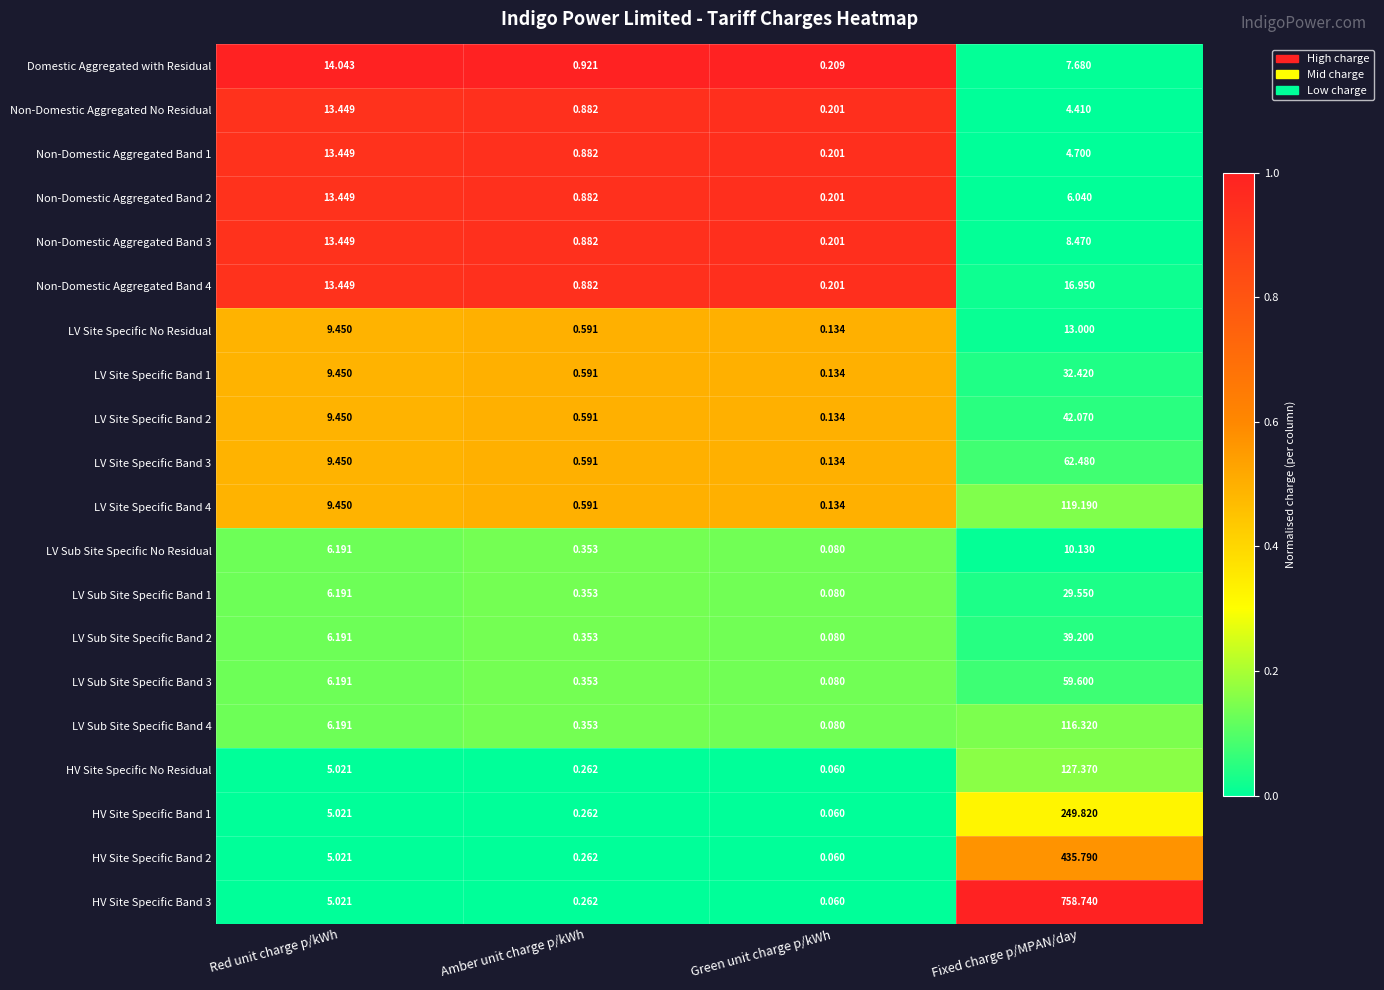

Which series has the widest spread of values?

HV Site Specific Band 3